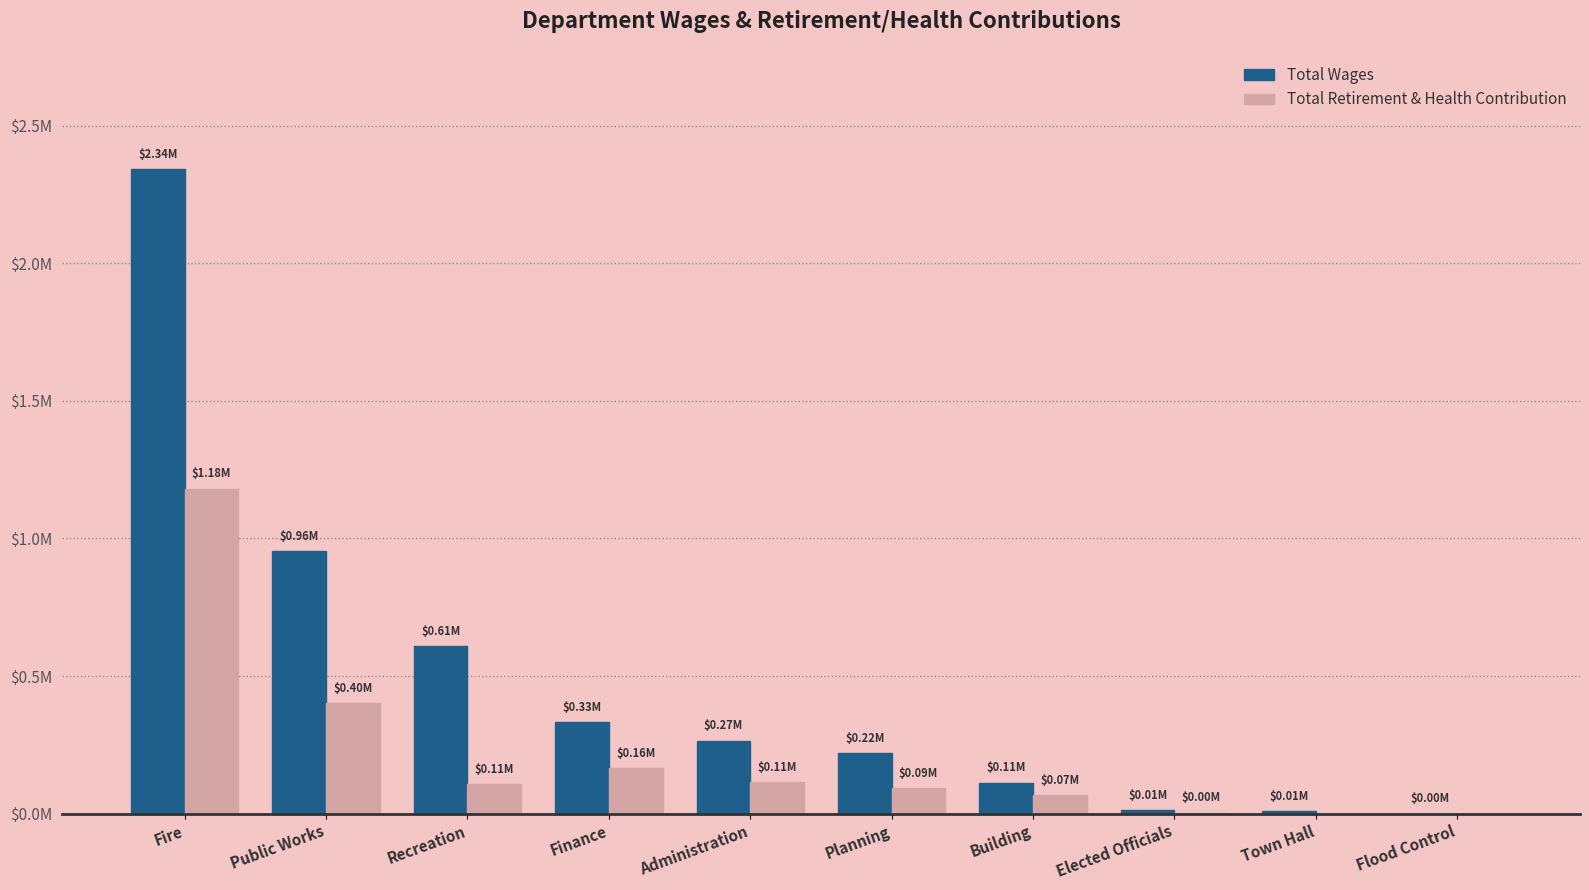

What is the sum of the Total Wages values at Flood Control and Building?

113019